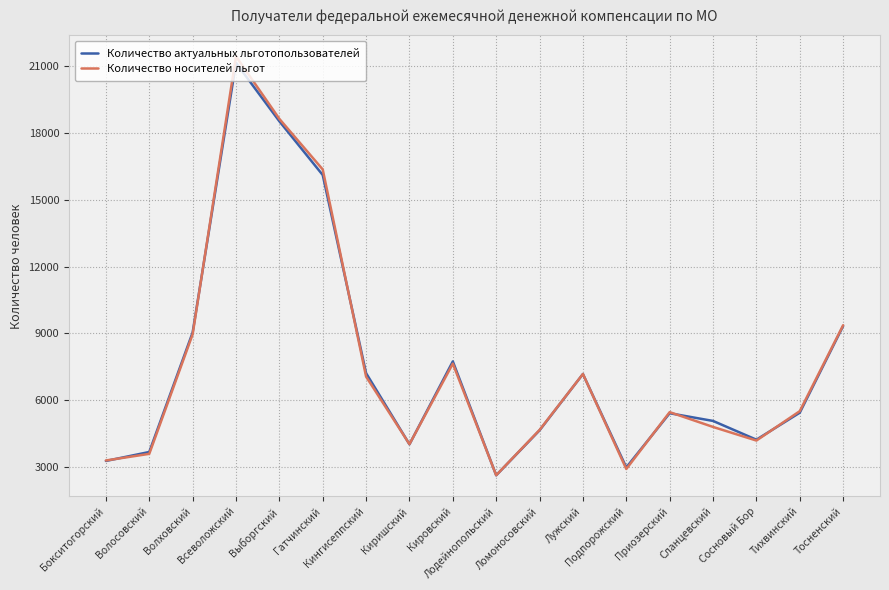

What is the maximum value shown in the chart?

21456